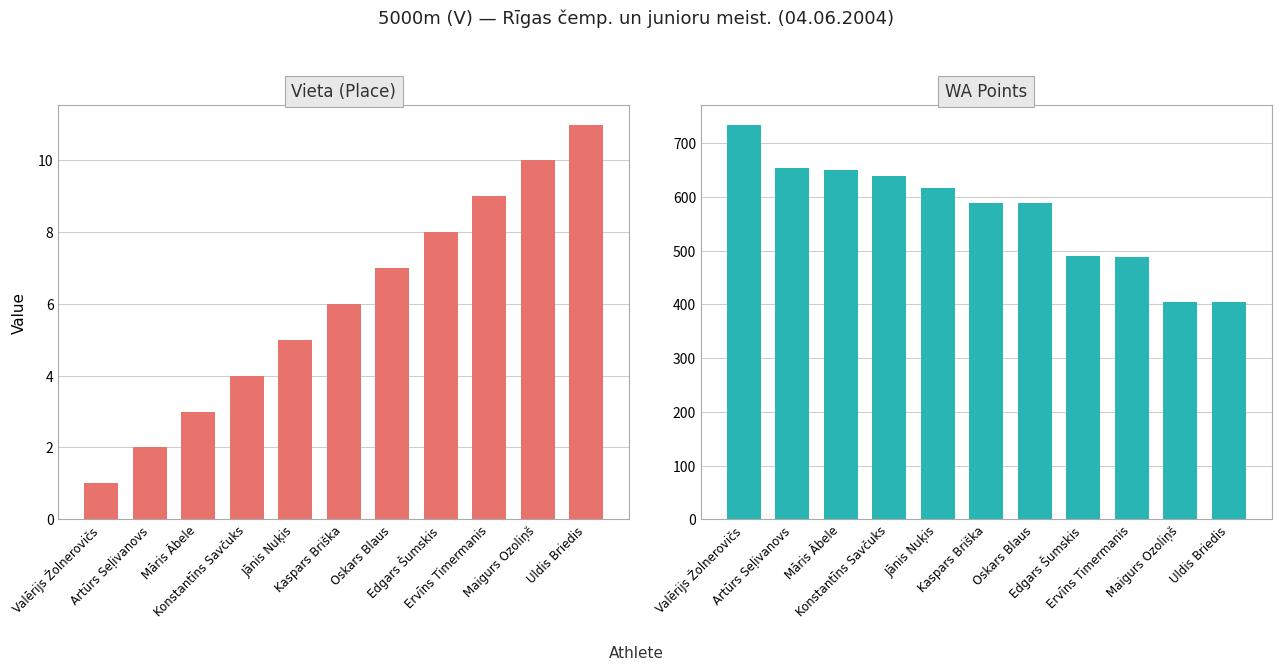

Which category has the lowest value in the Vieta (Place) series?

Valērijs Žolnerovičs